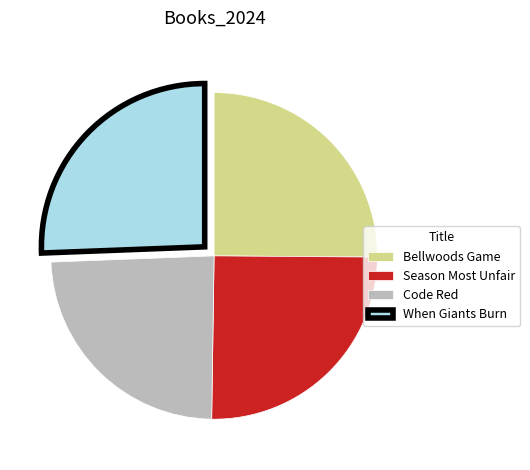

The When Giants Burn slice represents 16% of the pie. True or false?

False